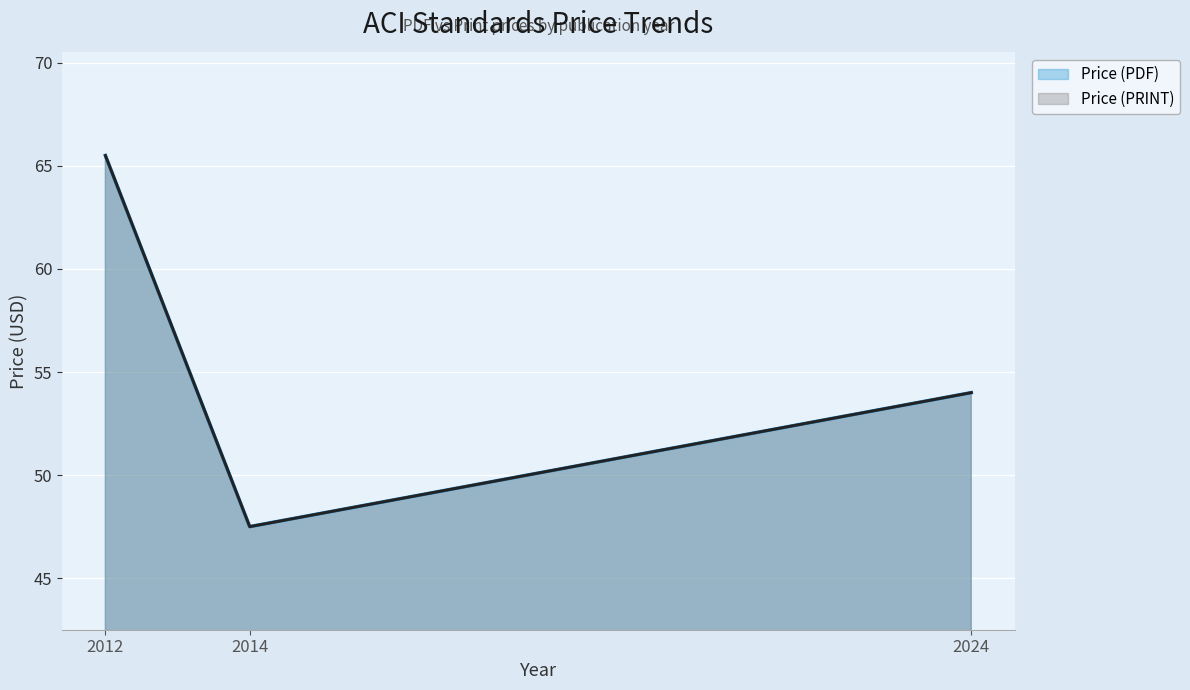

What is the maximum value shown in the chart?

65.5